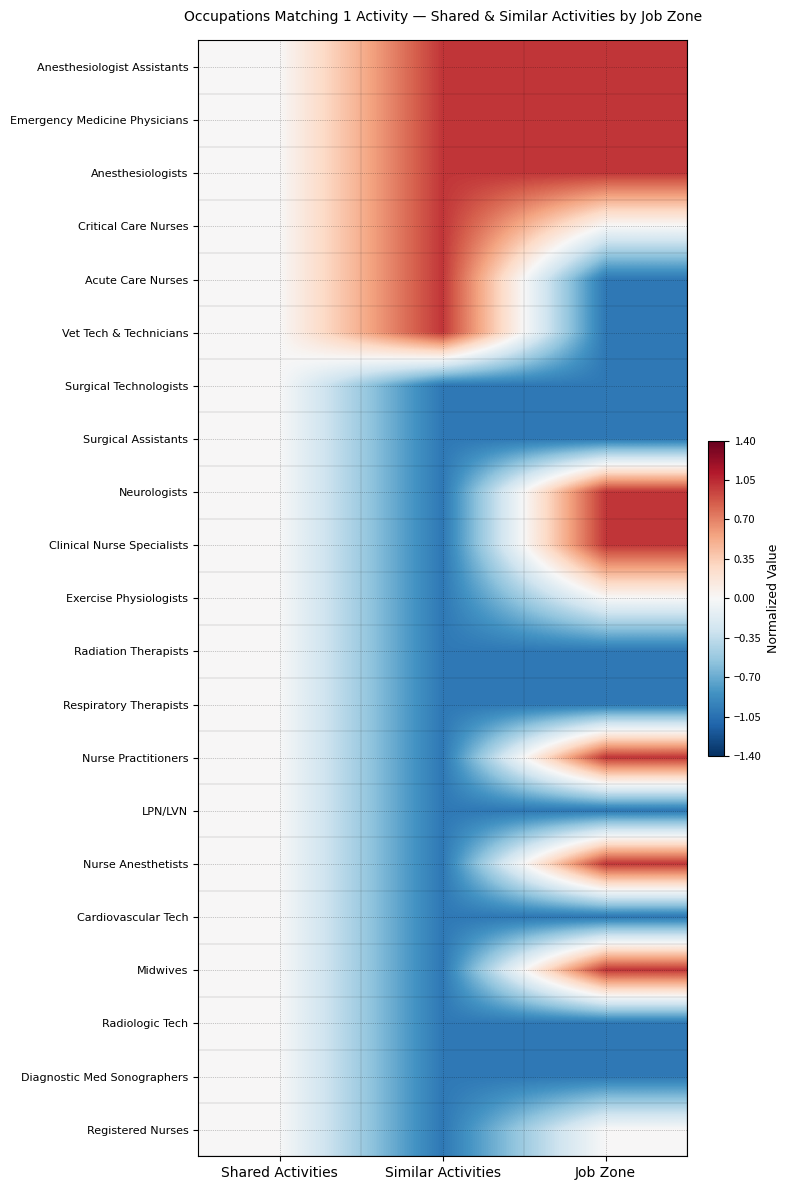

Count the number of categories in the chart.

3